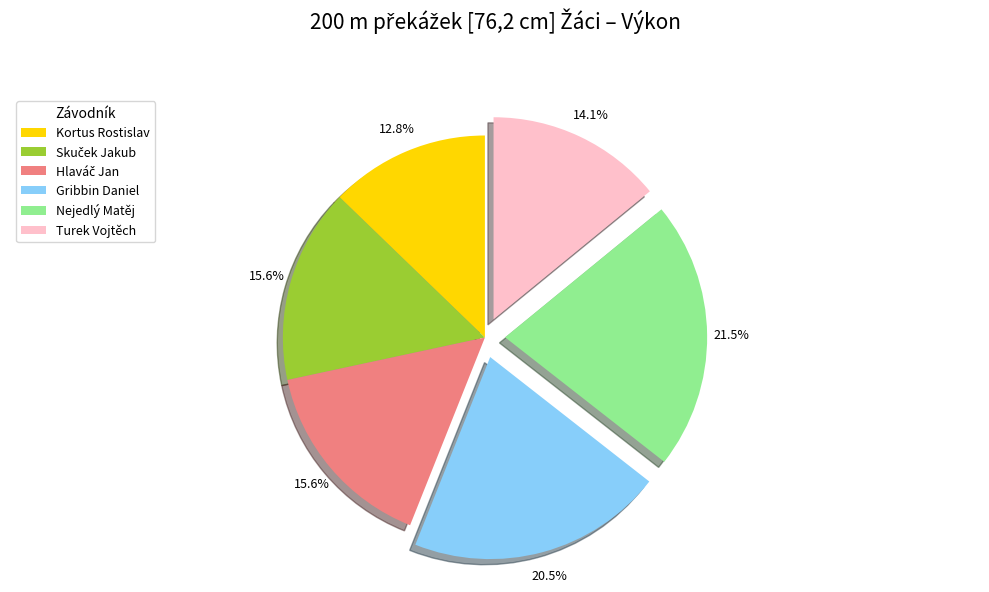

Does any single category account for the majority?

No